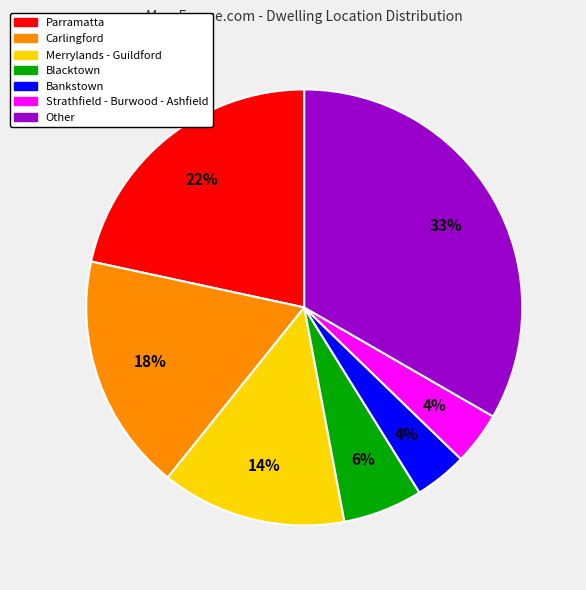

Which has a higher value, Carlingford or Other?

Other